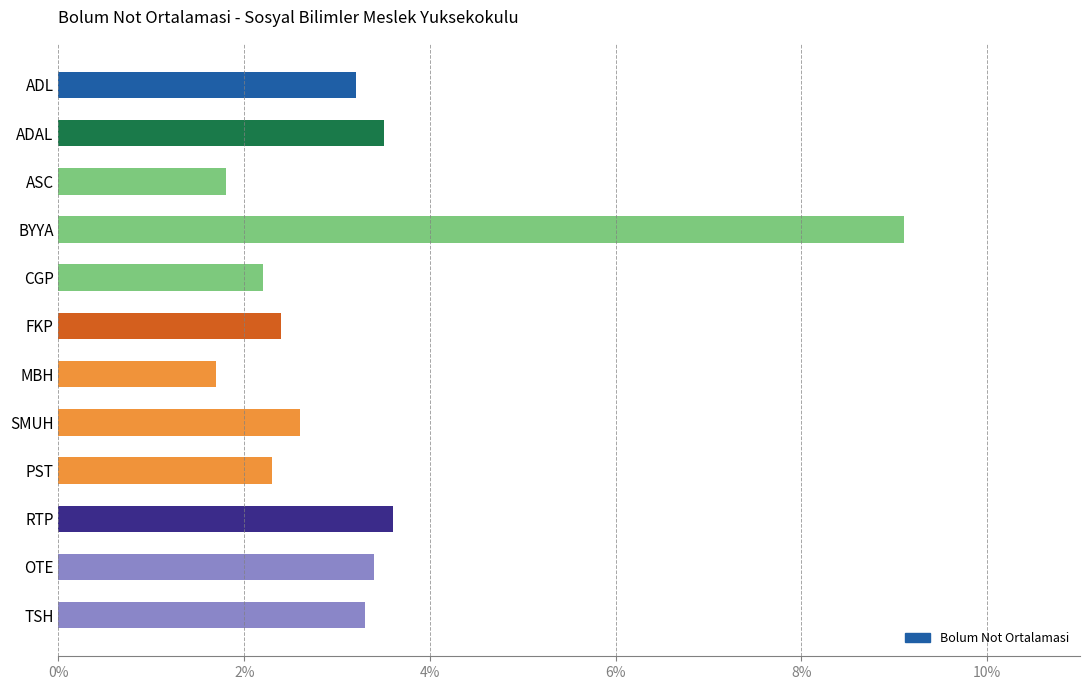

Which category has the lowest value across all series?

MBH